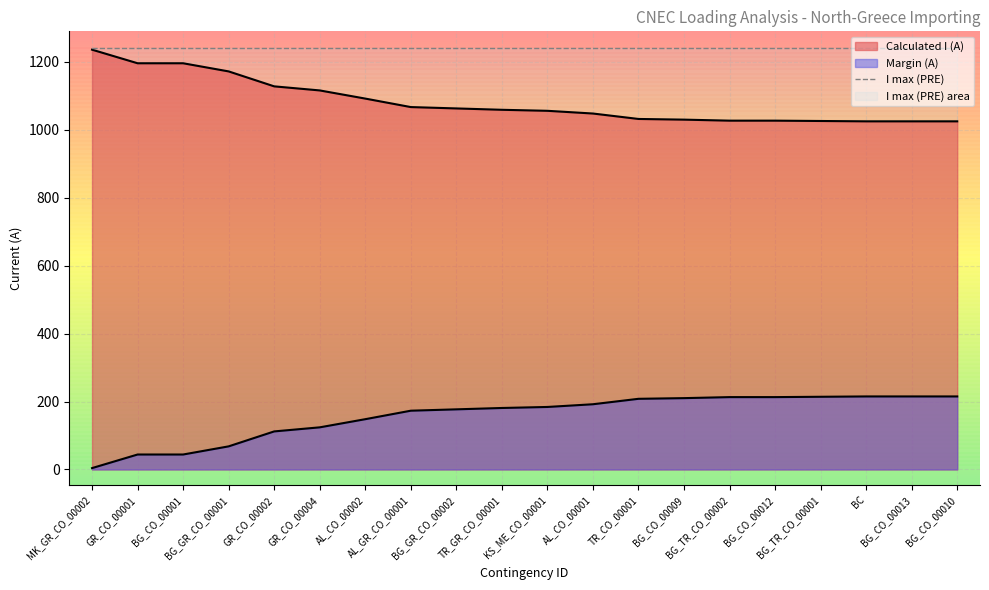

Which series has the largest range (max minus min)?

Calculated I (A)